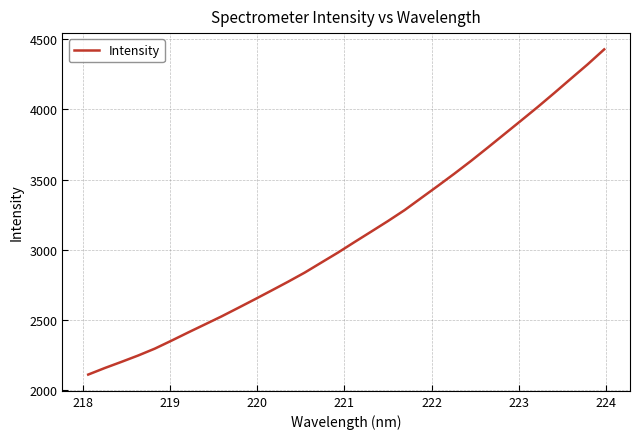

Does the chart have visible grid lines?

Yes